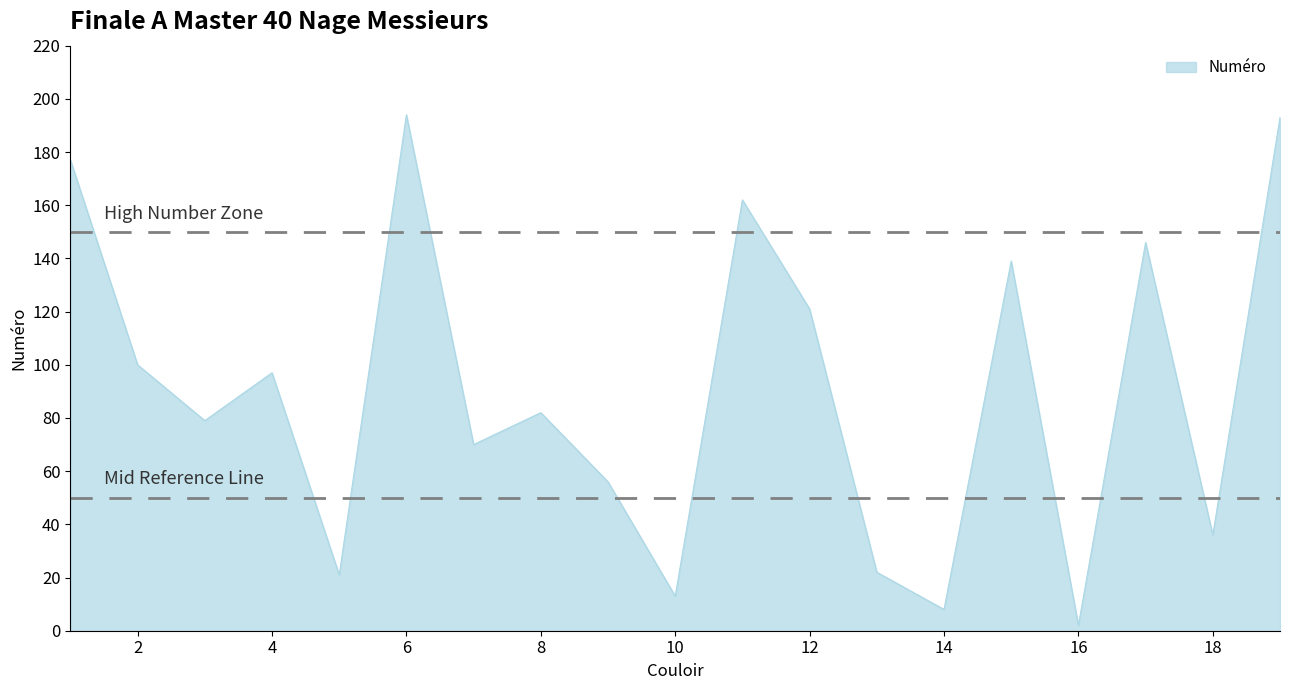

What is the greatest value displayed?

194